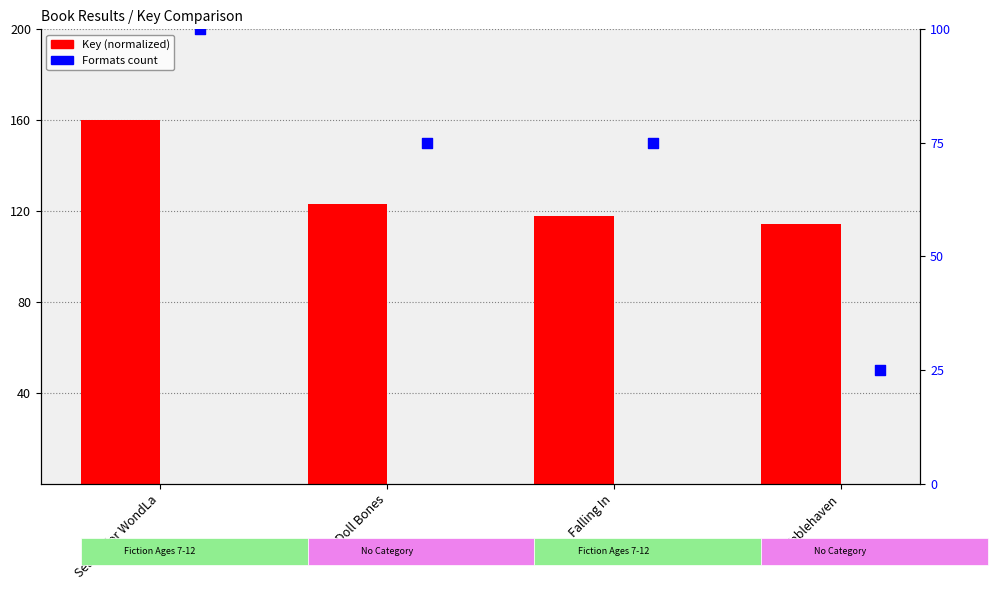

At which category is the sum across all series the highest?

Search for WondLa